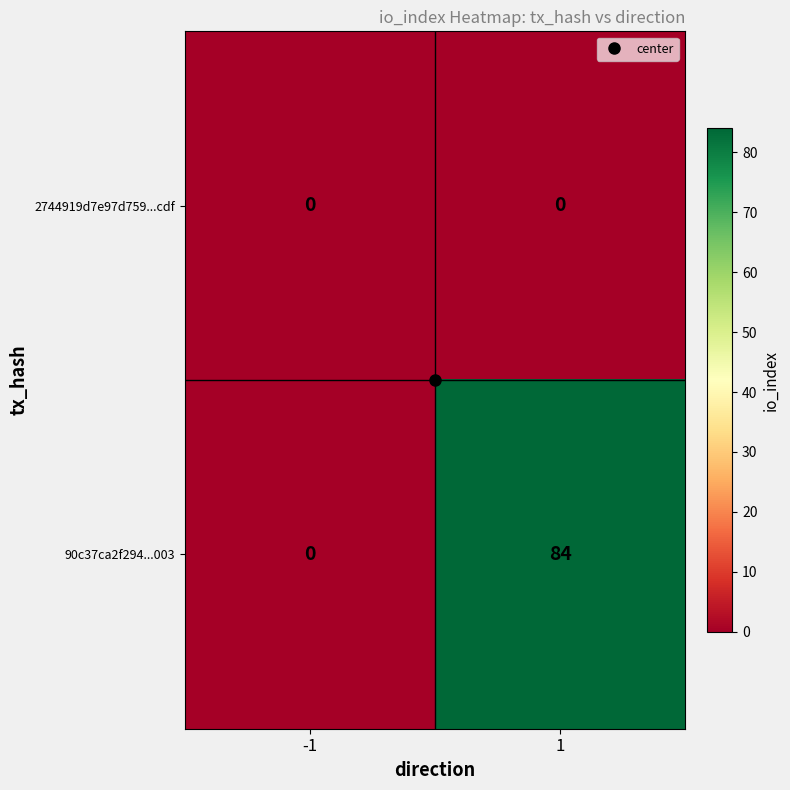

The 90c37ca2f294...003 series shows 0 at -1. True or false?

True